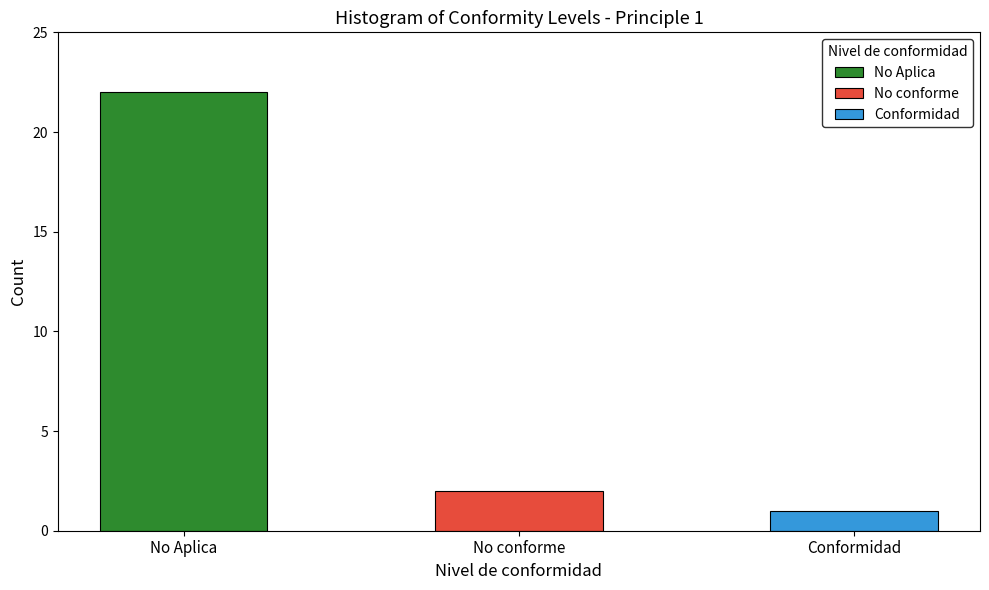

Which series has the largest total across all categories?

No Aplica